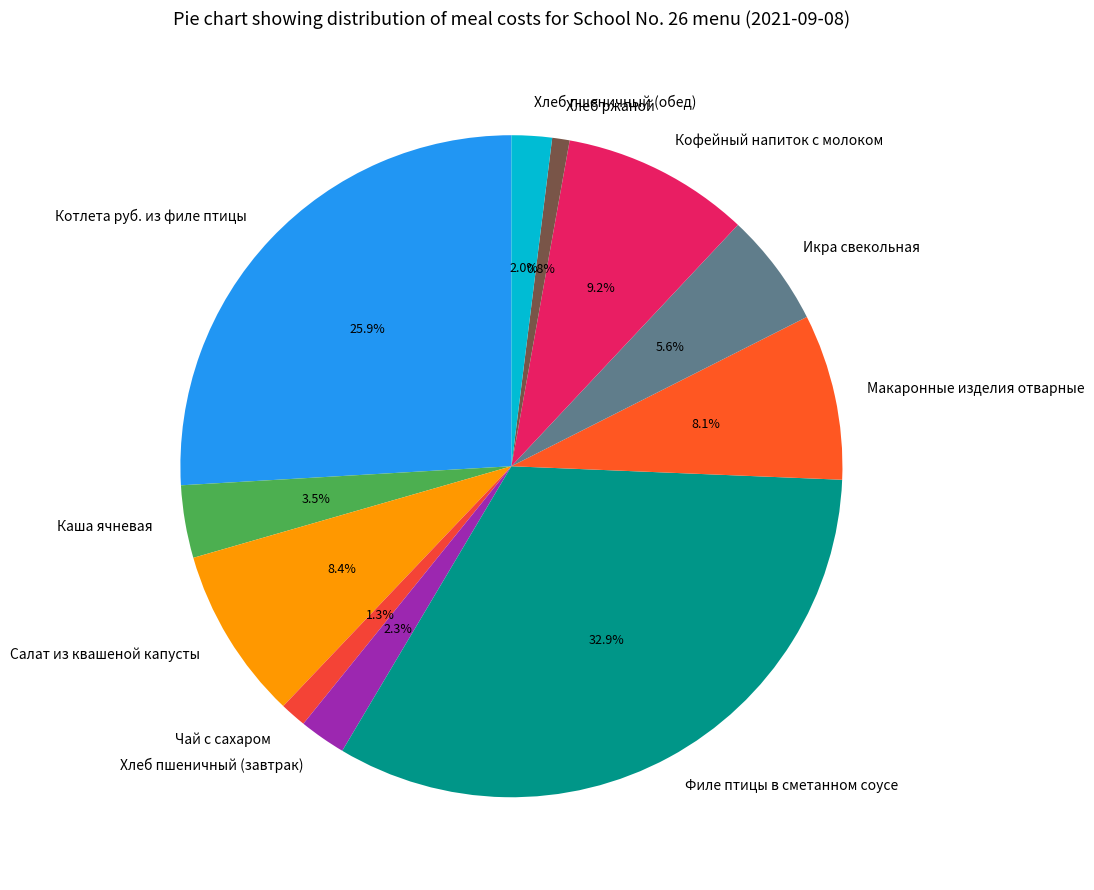

Is it true that Котлета руб. из филе птицы is 26% of the pie?

True